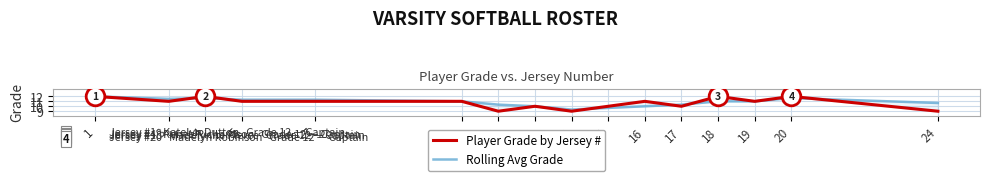

Which series has the largest Y range (max minus min)?

Player Grade by Jersey #